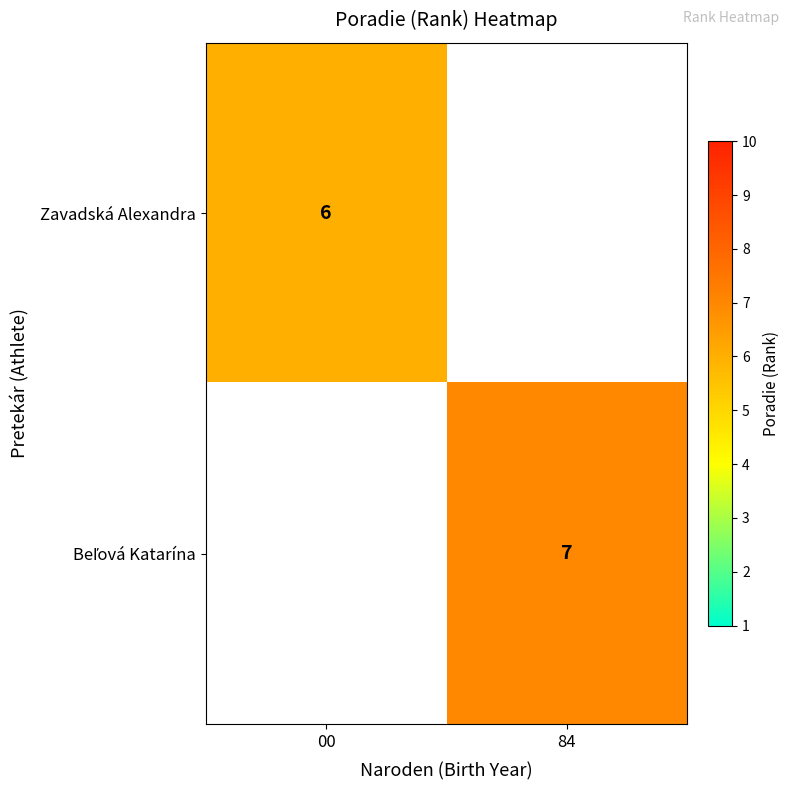

The Zavadská Alexandra series shows 6 at 00. True or false?

True